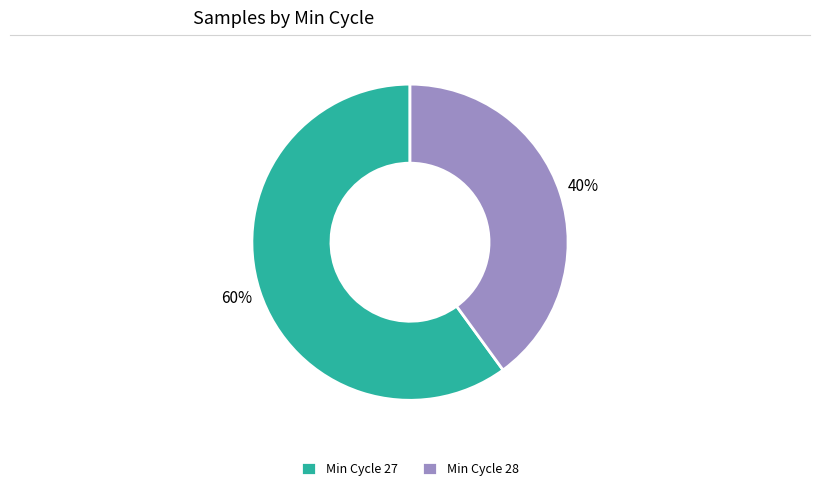

Which category has the biggest portion of the pie?

Min Cycle 27